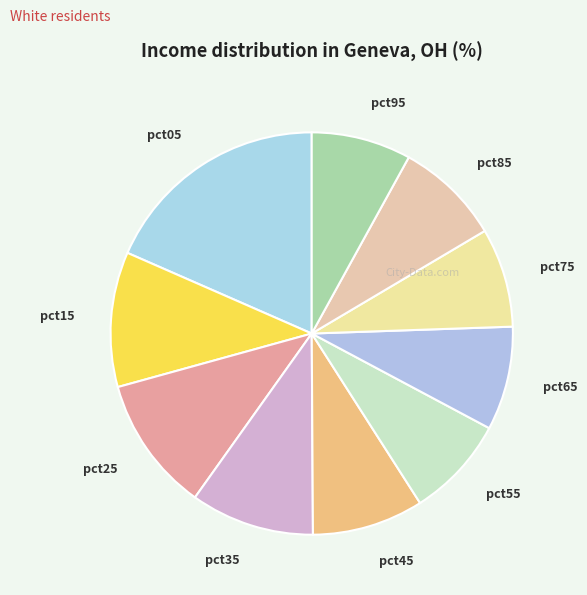

How many slices are in this pie chart?

10